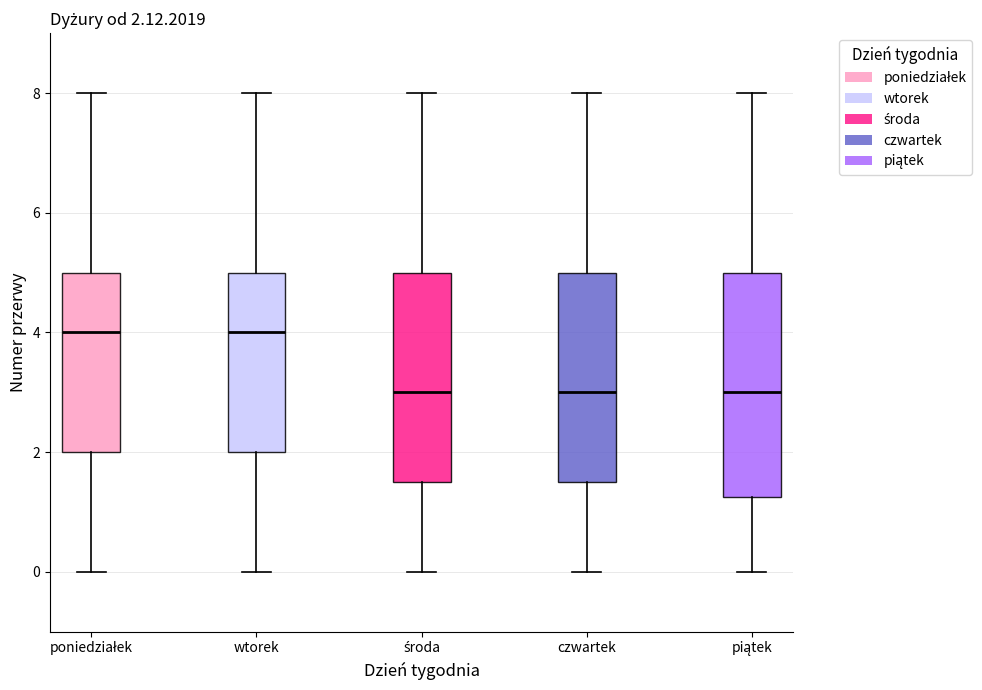

Comparing the boxes themselves (not the whiskers), which one is the tallest?

piątek